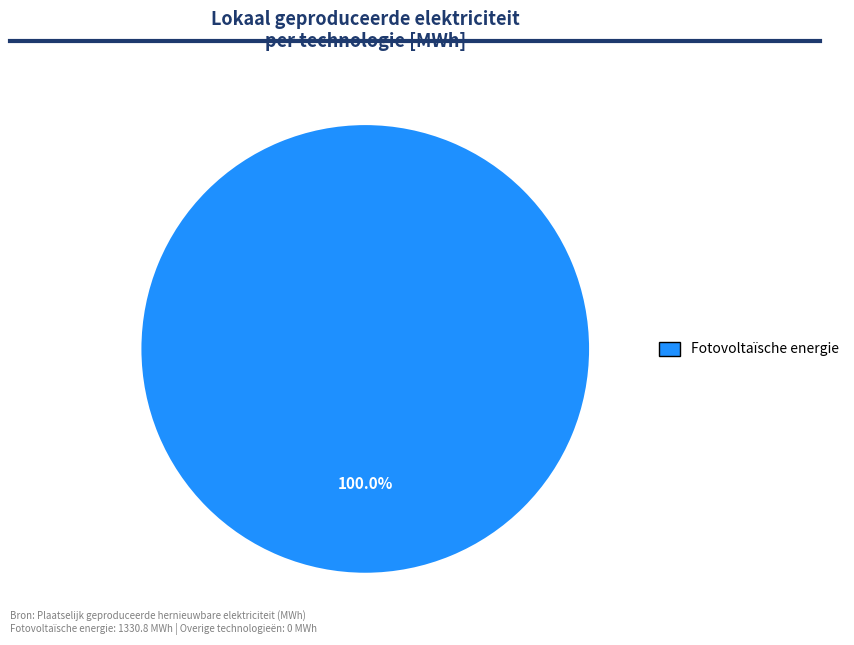

Is there a majority slice in this chart?

Yes